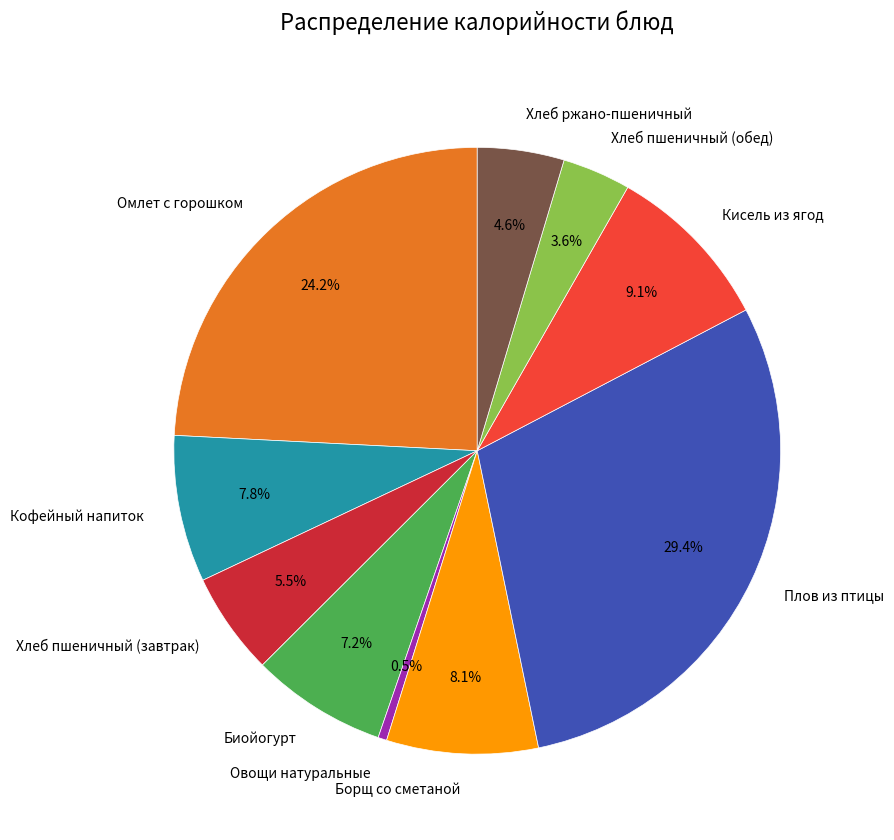

Which category has the smallest portion of the pie?

Овощи натуральные